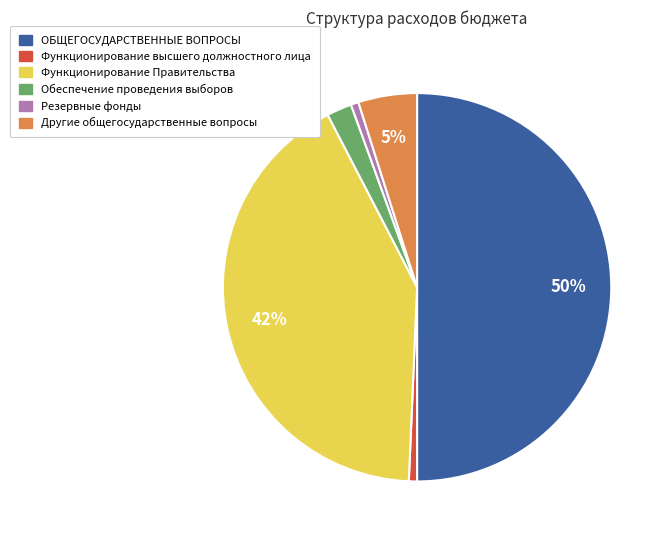

To the nearest percent, what is the difference between the Функционирование Правительства and ОБЩЕГОСУДАРСТВЕННЫЕ ВОПРОСЫ slice percentages?

8%